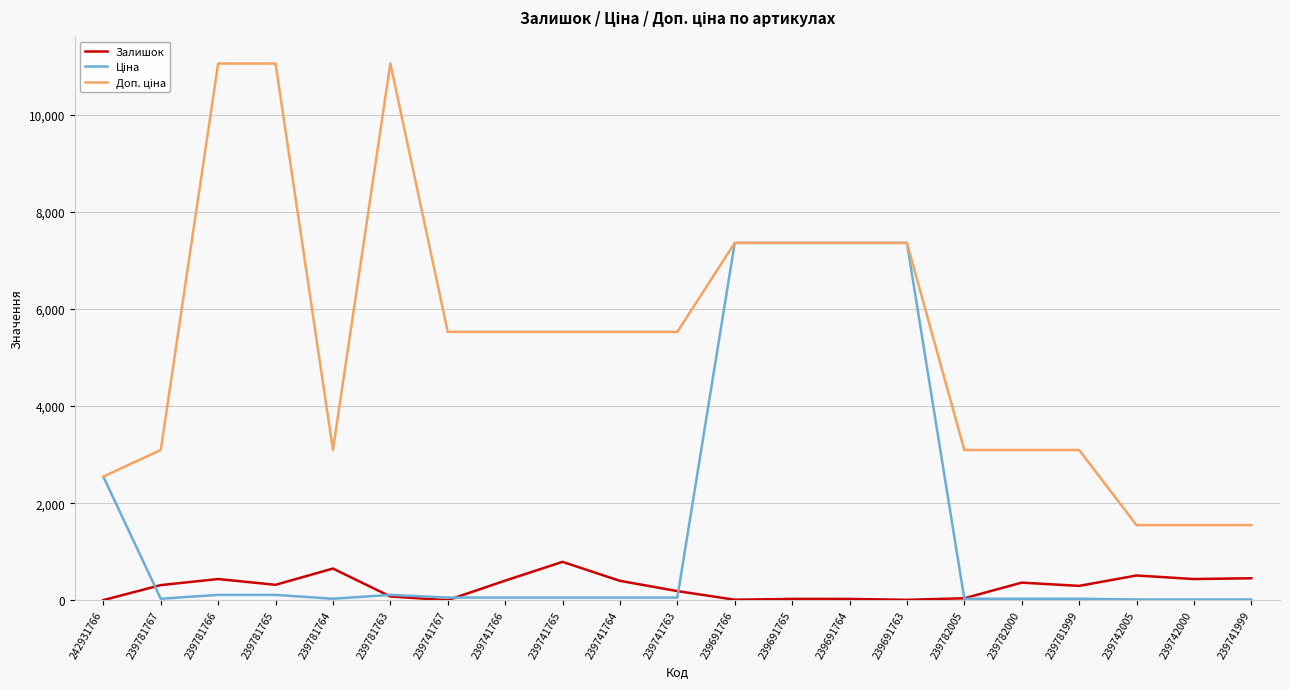

What is the maximum value shown in the chart?

11055.0